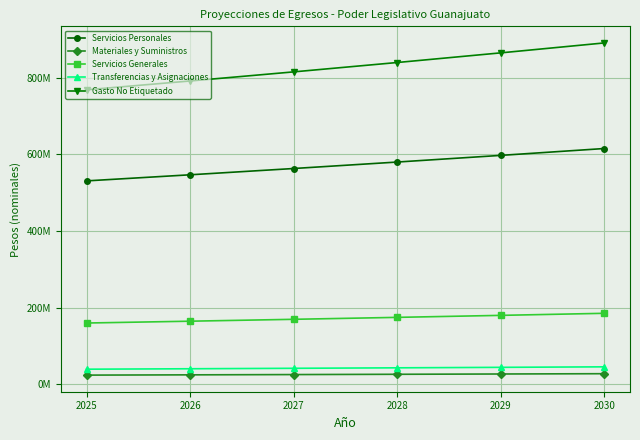

True or false: Servicios Personales has a value of 931137434.6 at 2025.

False